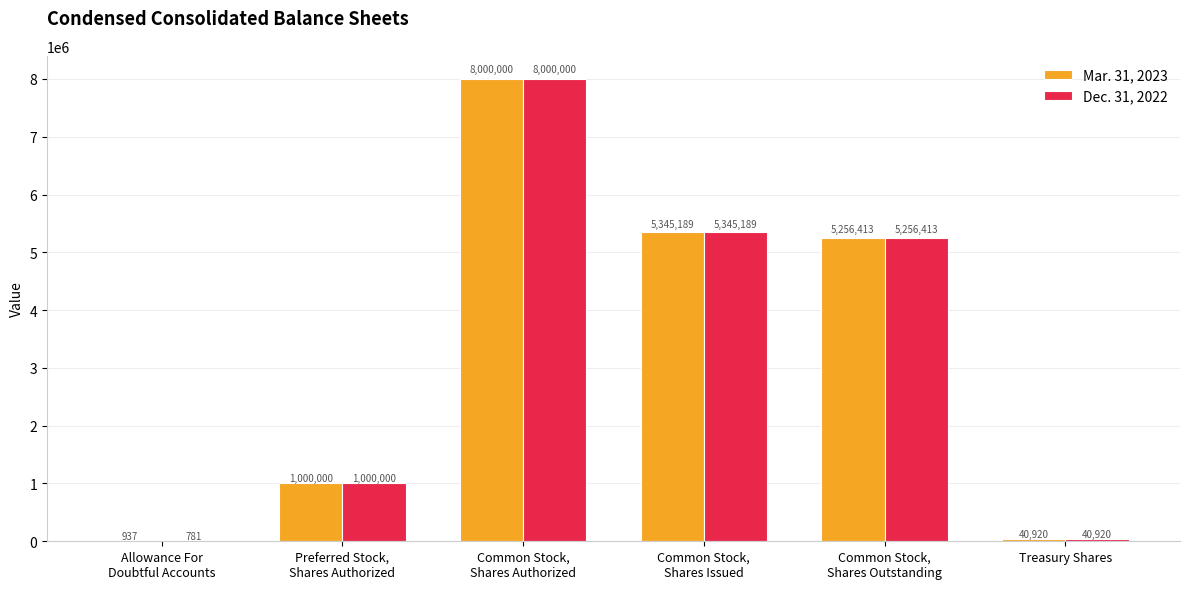

The value of Mar. 31, 2023 at Treasury Shares is 40920. True or false?

True